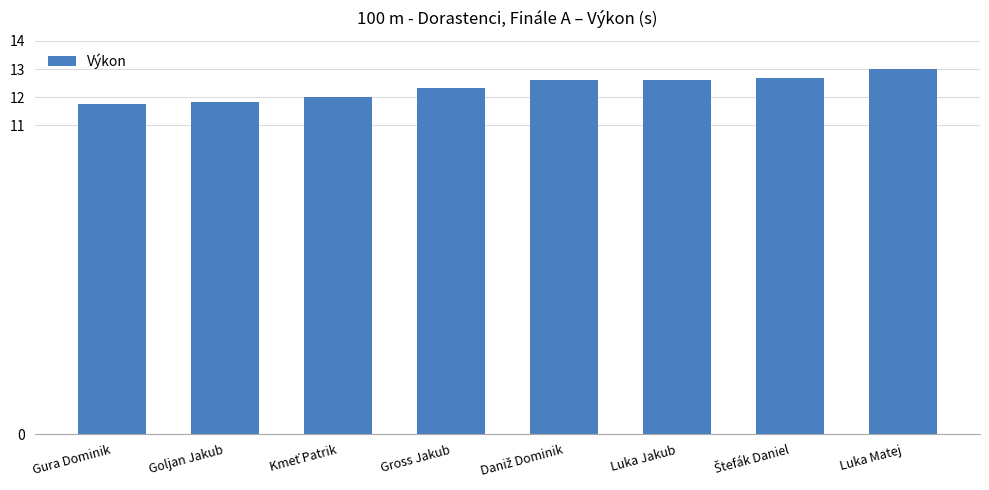

Reading left to right, transcribe all the data shown in this chart.

11.8	11.8	12.0	12.3	12.6	12.6	12.7	13.0